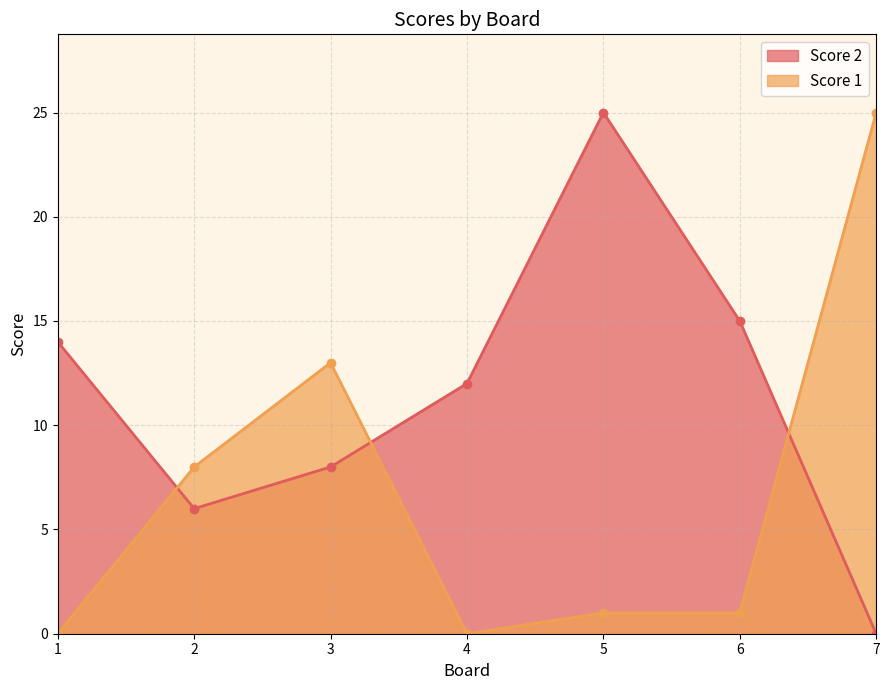

Reading right to left, transcribe all the data shown in this chart.

Score 2: 0	15	25	12	8	6	14
Score 1: 25	1	1	0	13	8	0